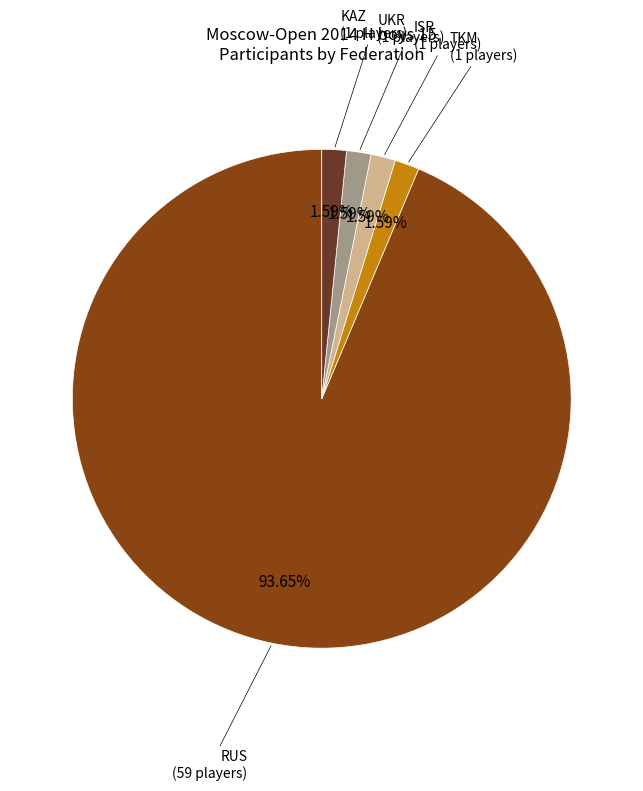

Combined, do UKR and KAZ account for over 50%?

No